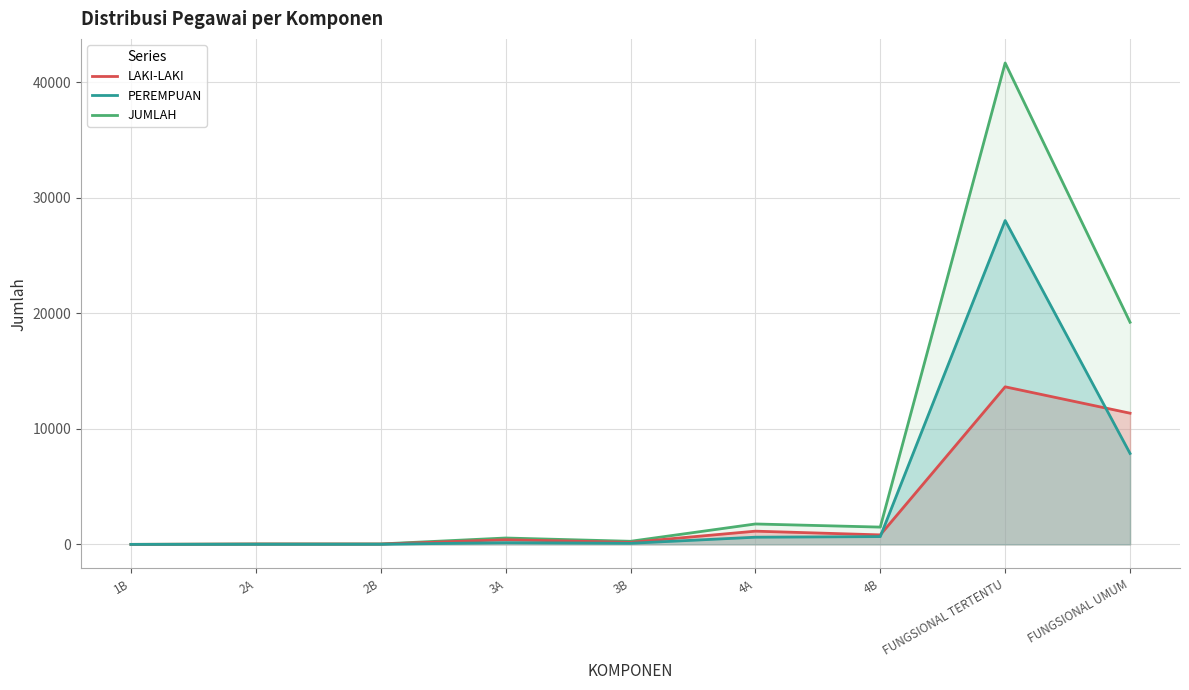

At how many categories does at least one series exceed 27573?

1